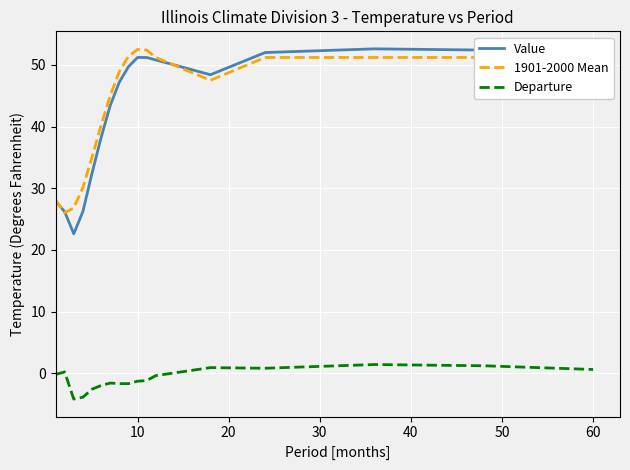

At how many categories does at least one series exceed 9?

17